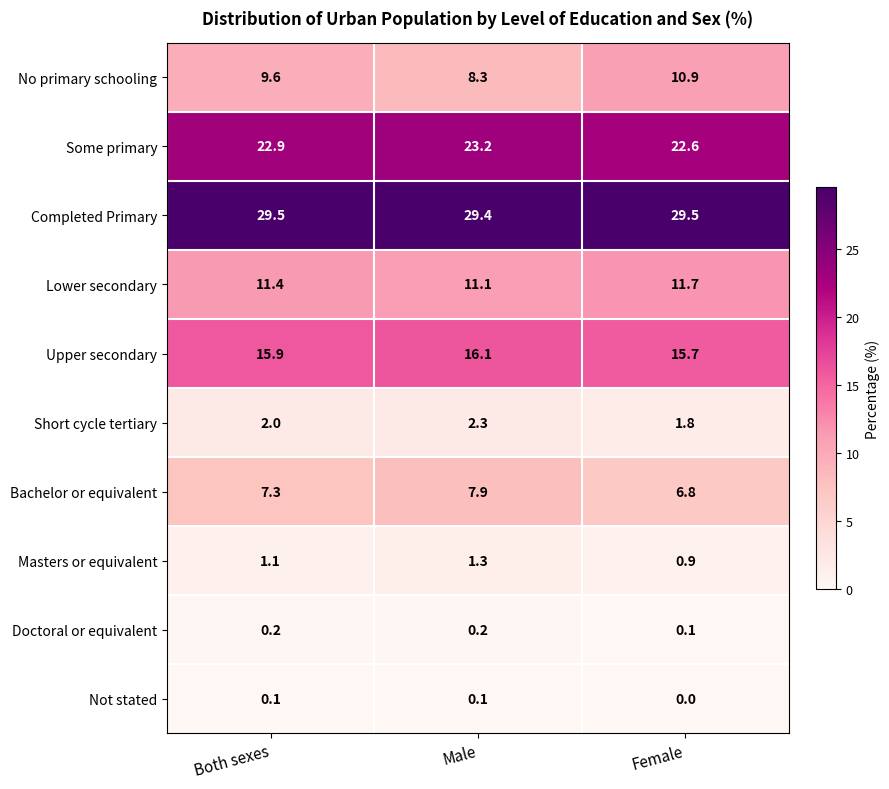

At Both sexes, list the series in order from smallest to largest.

Not stated, Doctoral or equivalent, Masters or equivalent, Short cycle tertiary, Bachelor or equivalent, No primary schooling, Lower secondary, Upper secondary, Some primary, Completed Primary